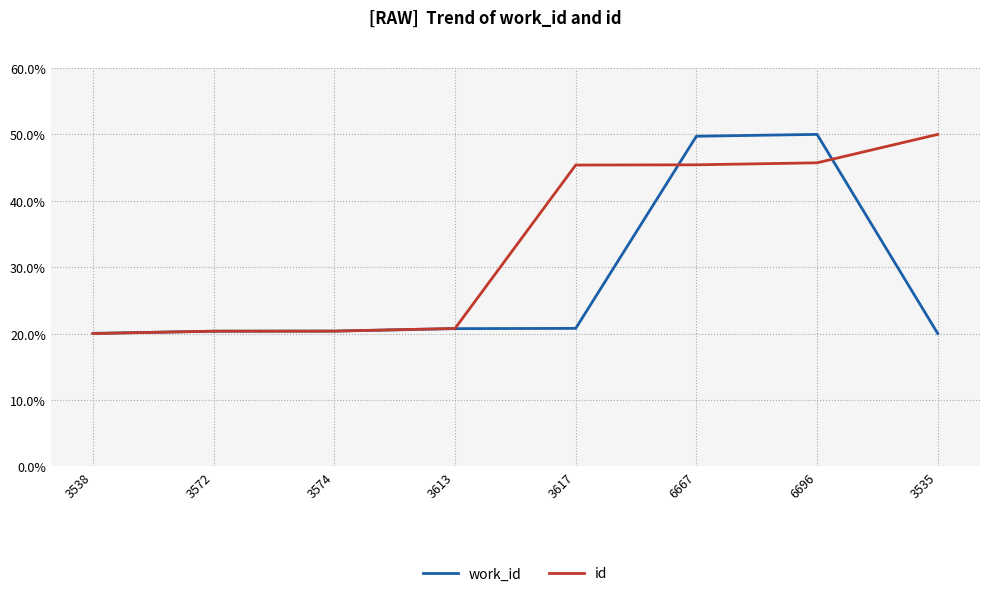

How many lines are shown in the chart?

2